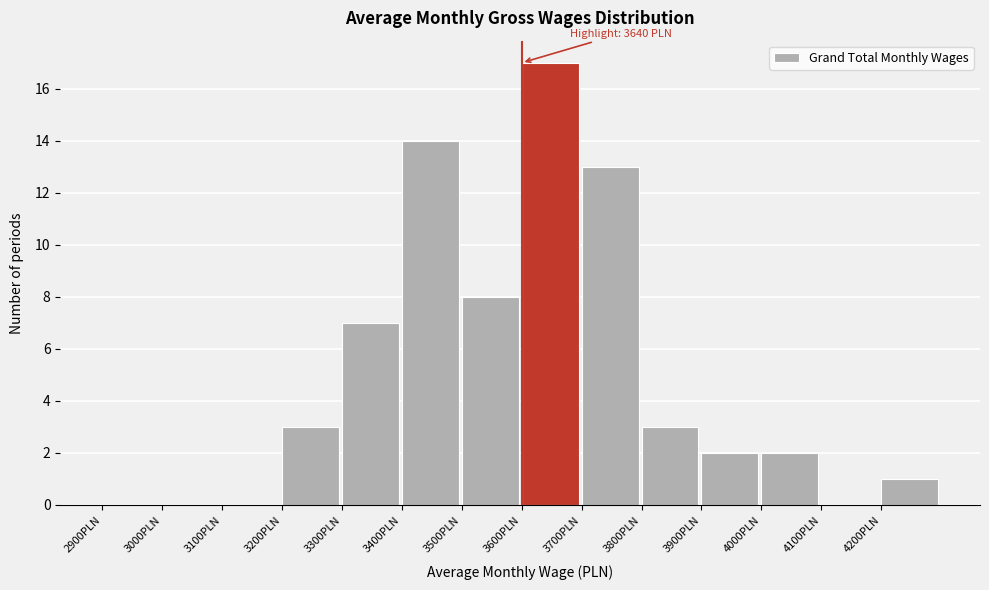

Over which range of the x-axis is the bar tallest?

3600 to 3700